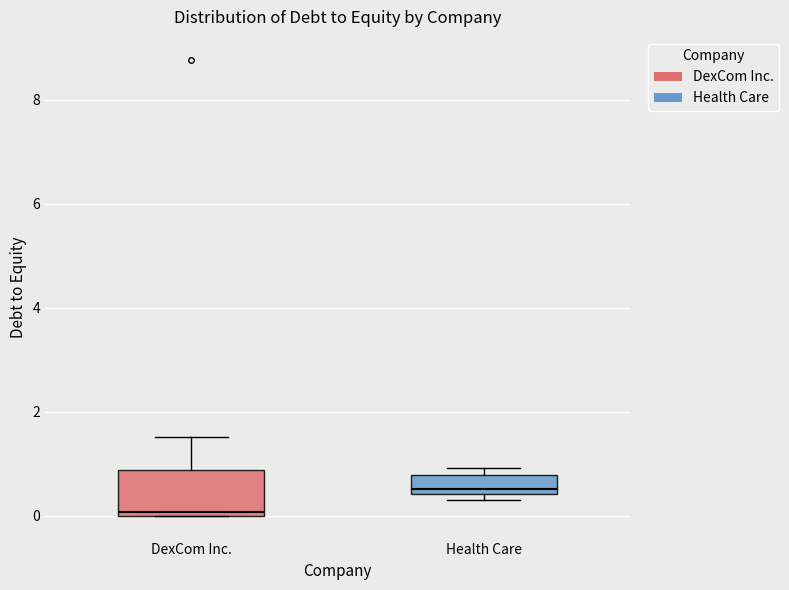

Reading left to right, transcribe this box plot: for each box, give where its median line is, the range the box spans, and where its two whiskers end, as read against the y-axis. The values are not printed on the chart, so give them approximately, as read against the axis.

DexCom Inc.: median 0.0 (just above the box's lower edge), box 0.0 to 0.8, whiskers 0.0 to 1.6
Health Care: median 0.6, box 0.4 to 0.8, whiskers 0.4 (just below the box's lower edge) to 1.0